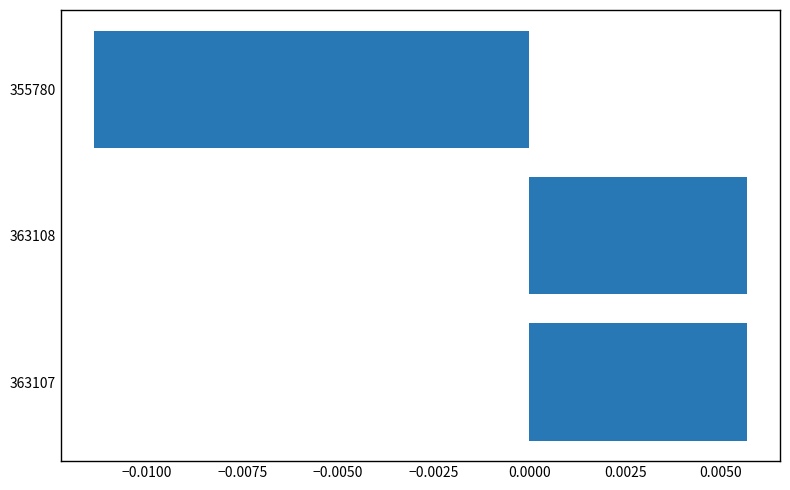

Between 355780 and 363107, which is larger?

363107